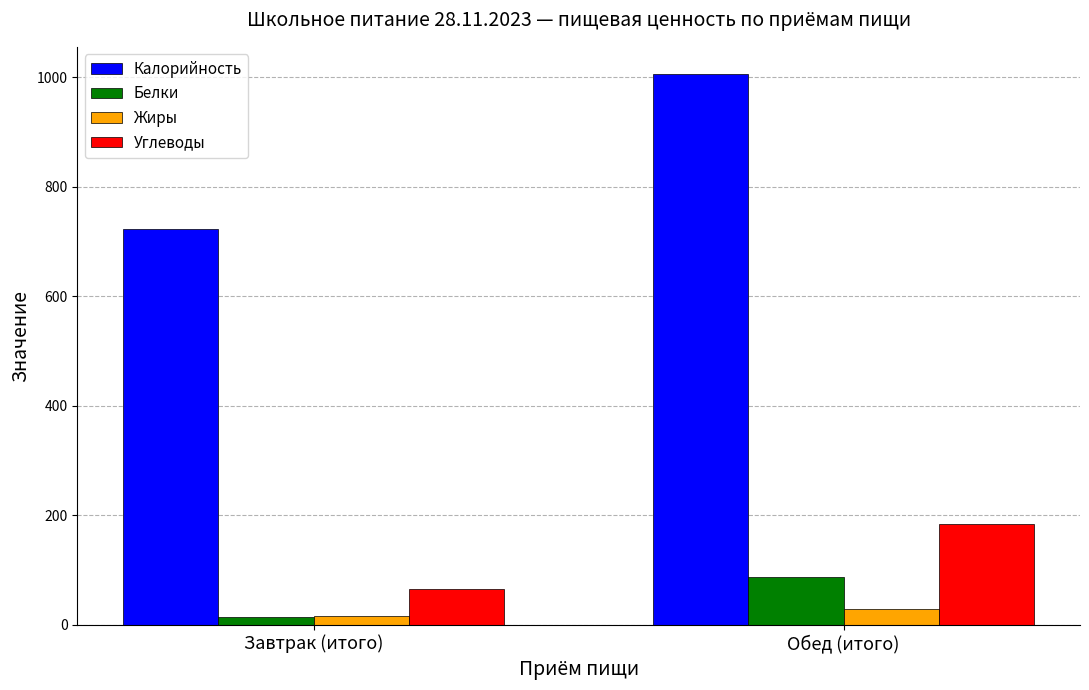

What is the label of the 1st bar from the left?

Завтрак (итого)